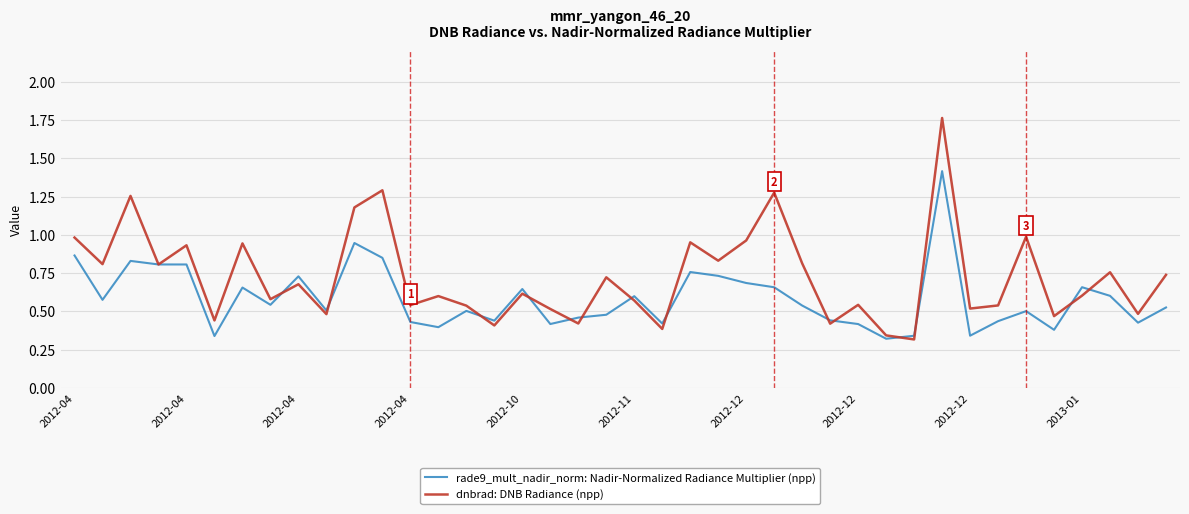

Which series has the widest spread of values?

dnbrad: DNB Radiance (npp)